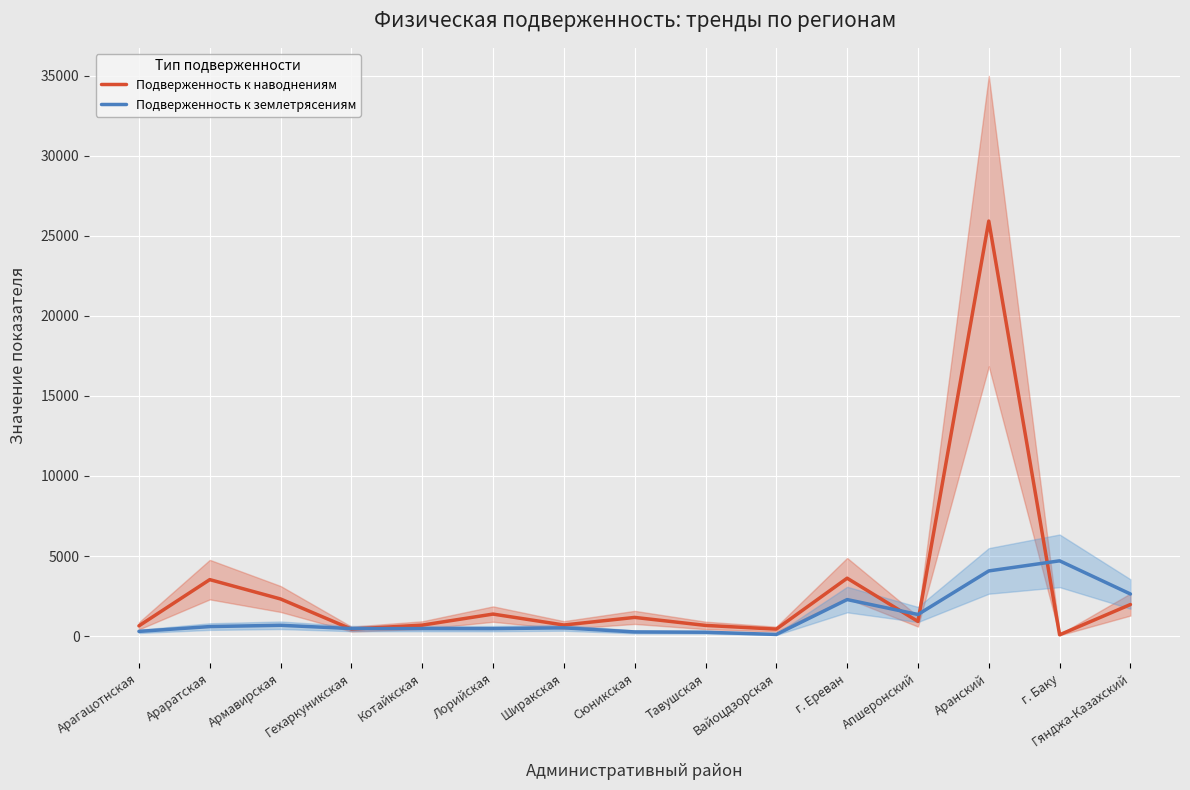

Between Армавирская and Вайоцдзорская, which series saw the biggest shift?

Подверженность к наводнениям